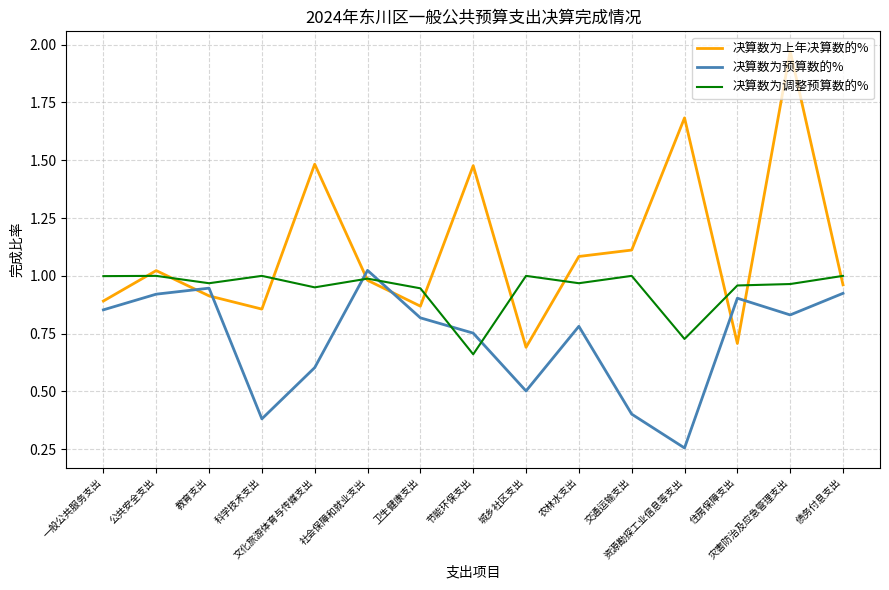

Which series has the largest total across all categories?

决算数为上年决算数的%